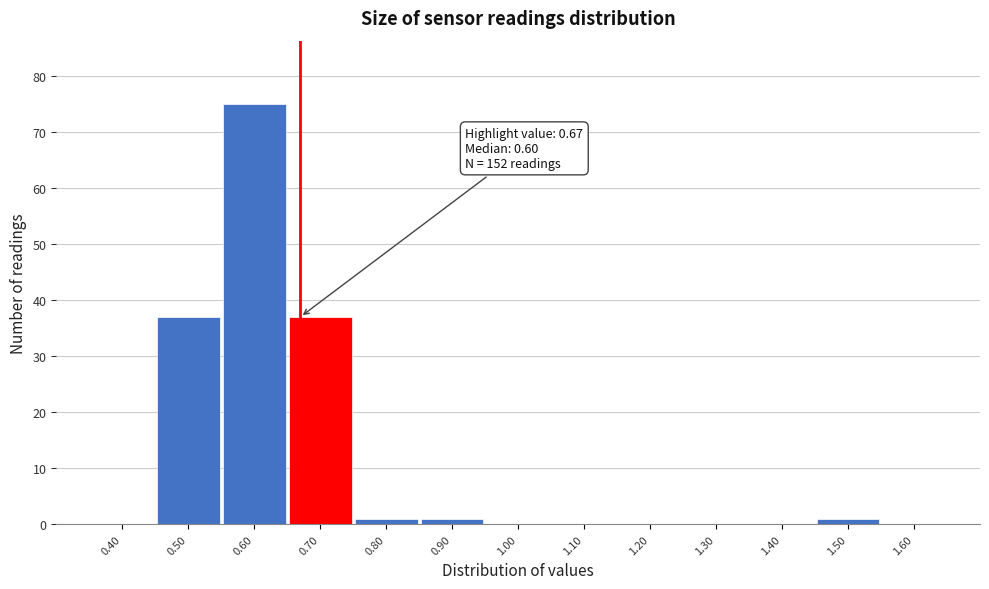

Over which range of the x-axis is the bar tallest?

0.55 to 0.65